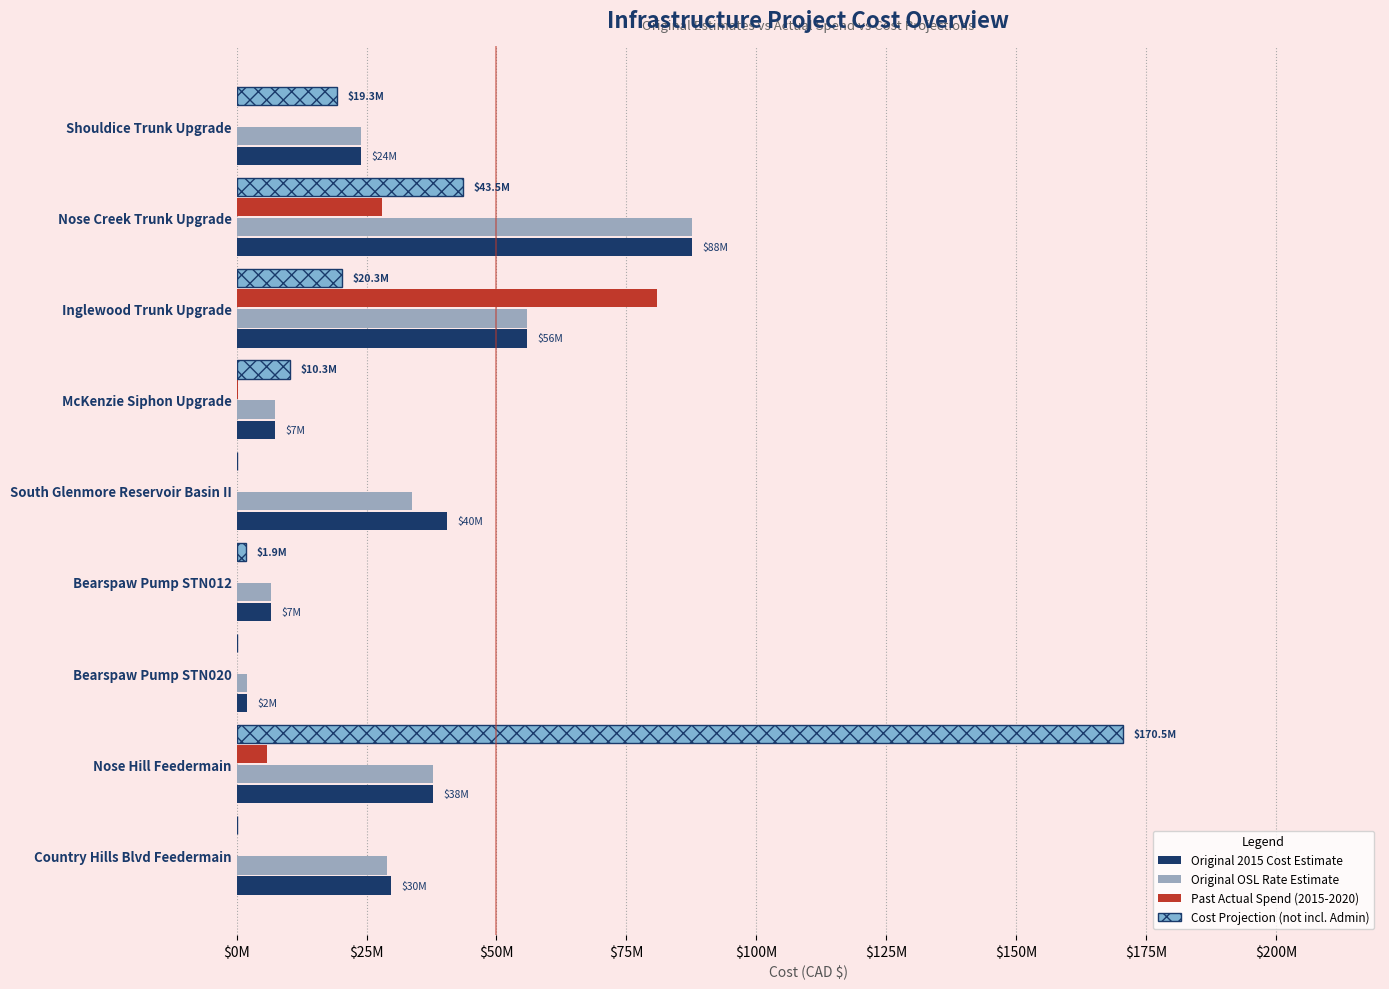

Reading left to right, what are all the values shown in this chart?

Original 2015 Cost Estimate: 24000000.0	87700000.0	55900000.0	7400000.0	40400000.0	6600000.0	2000000.0	37800000.0	29800000.0
Original OSL Rate Estimate: 23942000.0	87669000.0	55880000.0	7382000.0	33840000.0	6556000.0	1979000.0	37781000.0	28858000.0
Past Actual Spend (2015-2020): 0.0	28029189.6	80819704.7	208732.7	120078.8	0.0	0.0	5844631.8	0.0
Cost Projection (not incl. Admin): 19300000.0	43513717.8	20297982.0	10290707.2	0.0	1879030.4	0.0	170507008.0	0.0